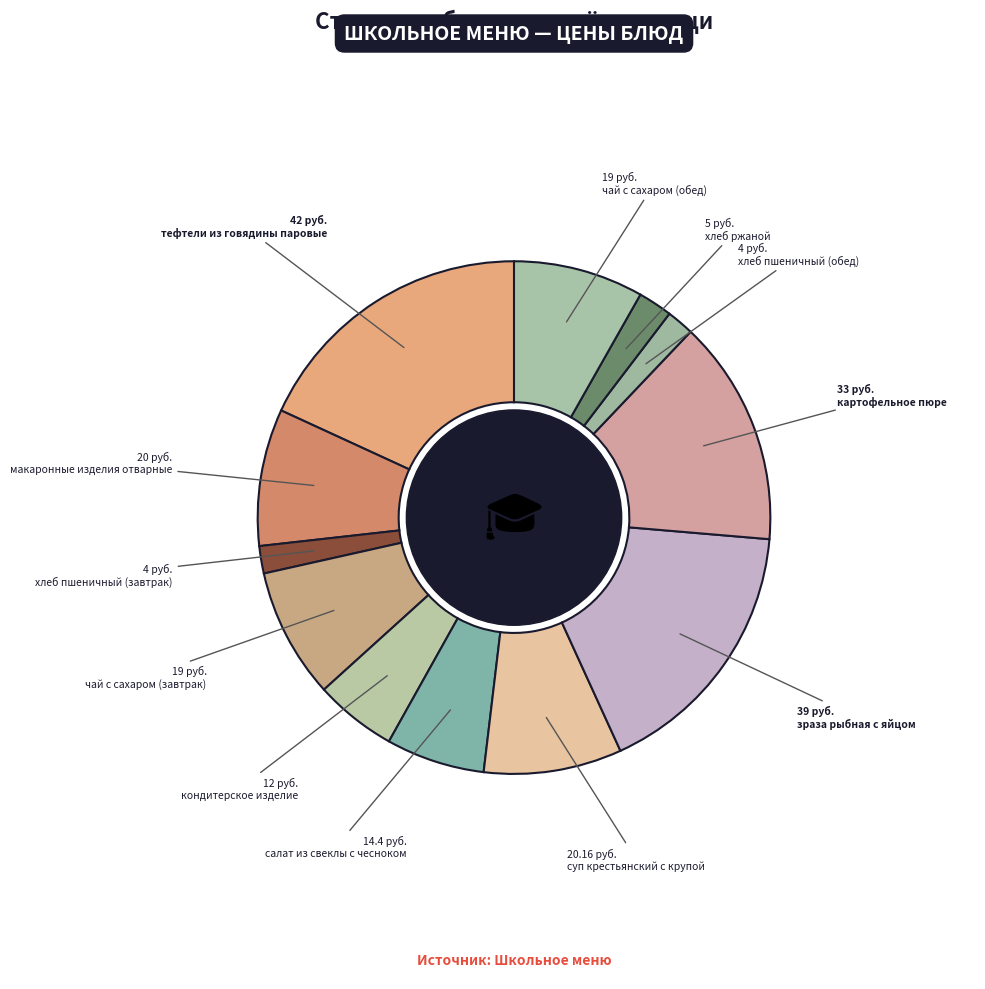

How many segments does this pie chart have?

12